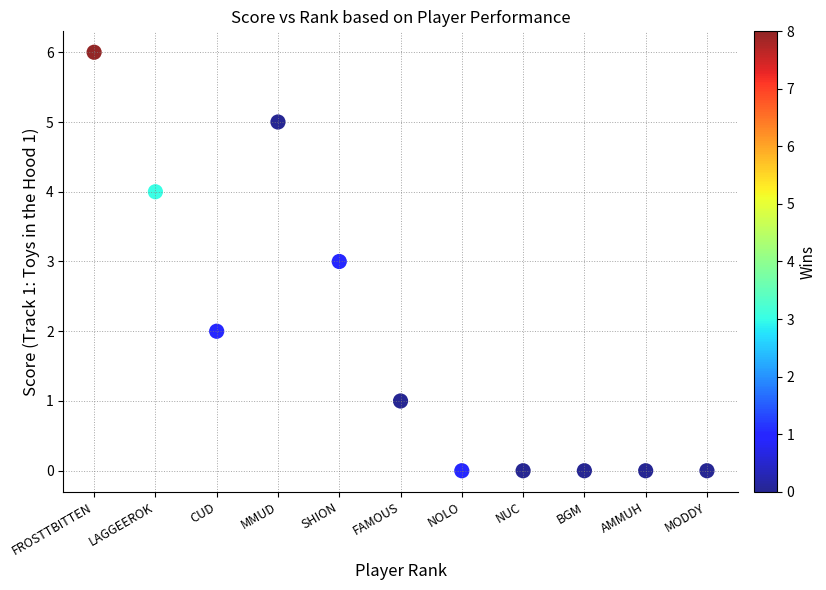

What is the range of X values (max minus min)?

10